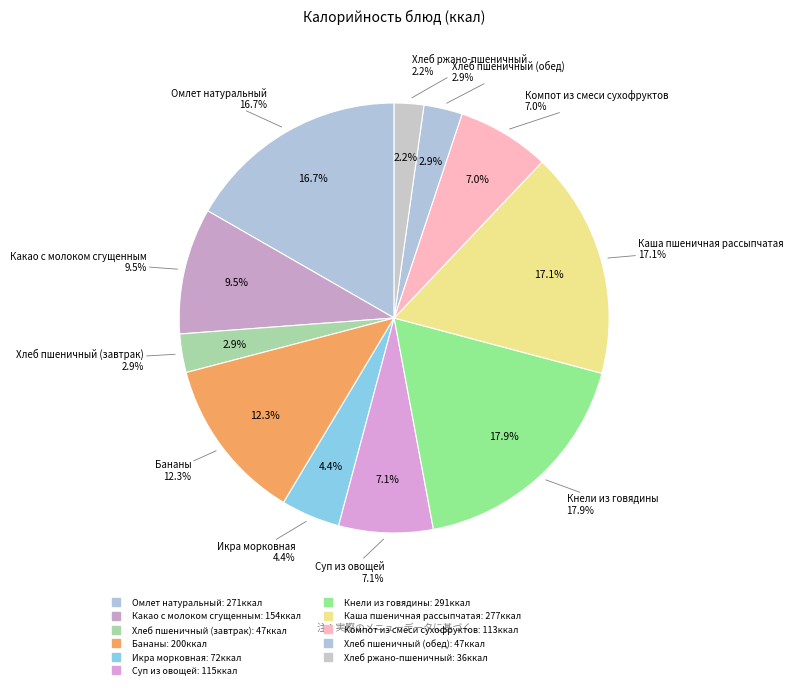

Is Суп из овощей the majority of the pie?

No